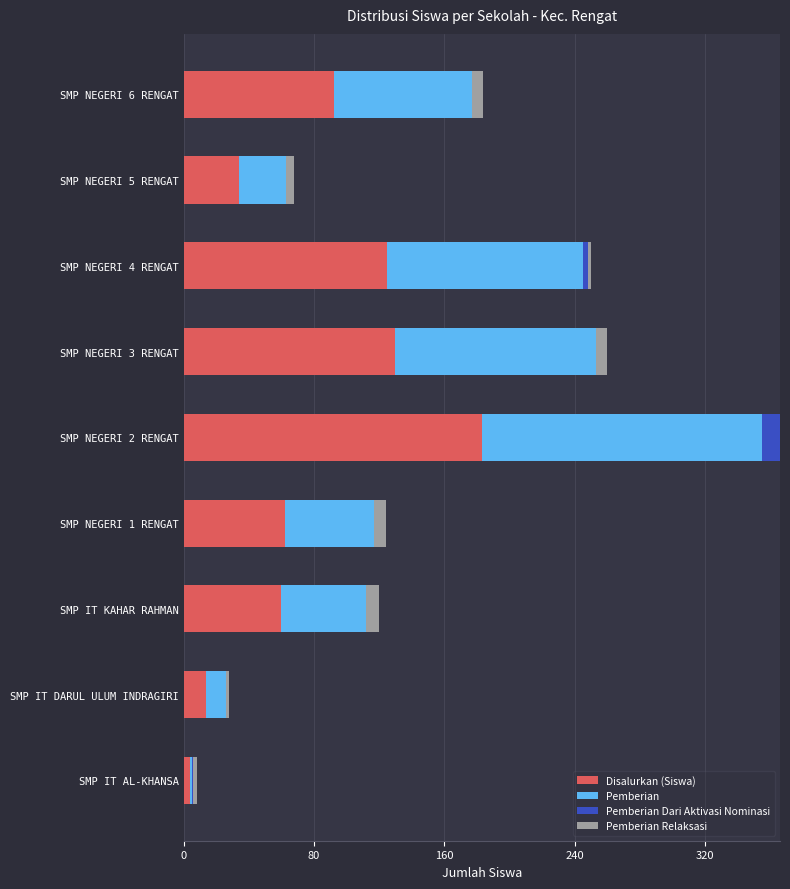

What is the highest value of the Disalurkan (Siswa) series?

183